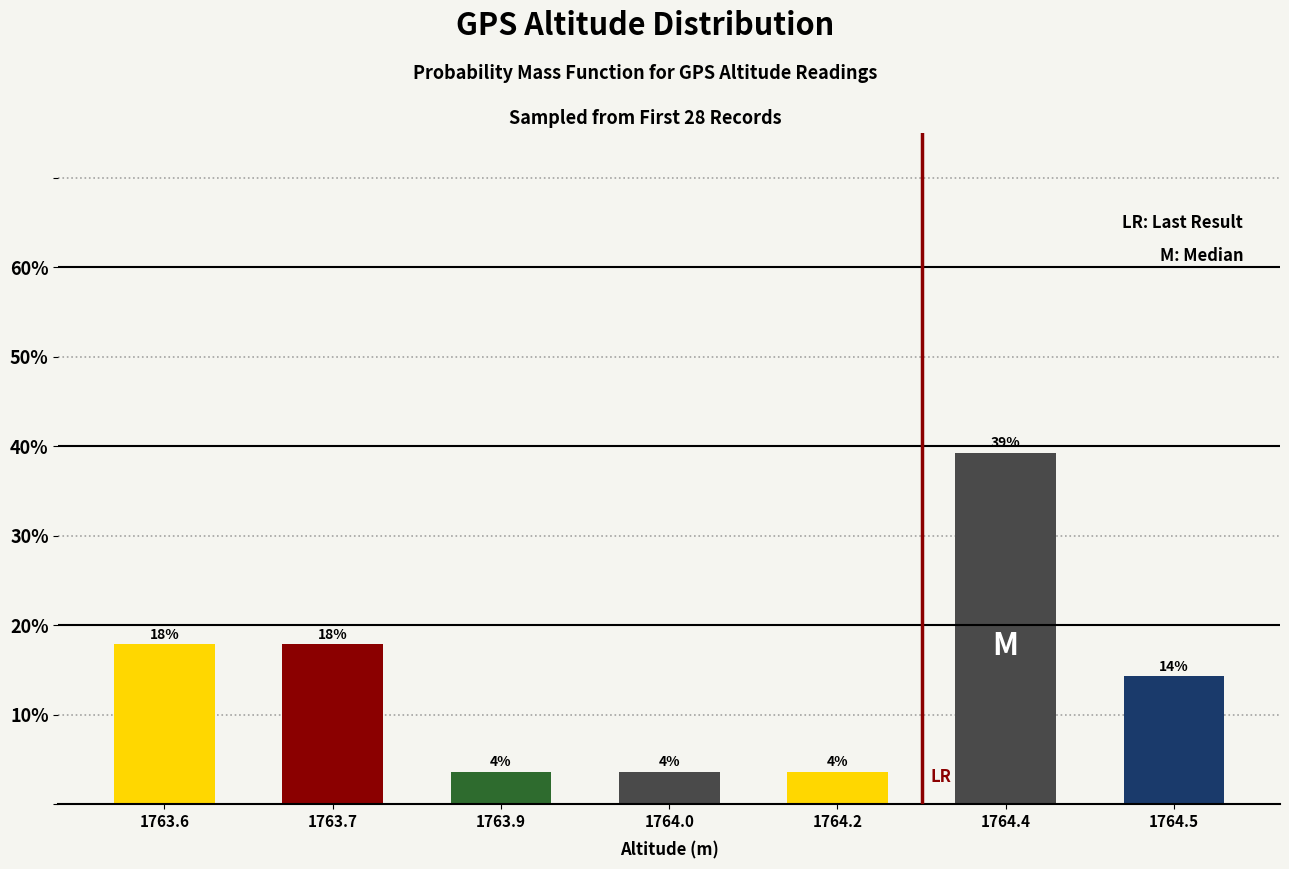

Are the bars horizontal?

No